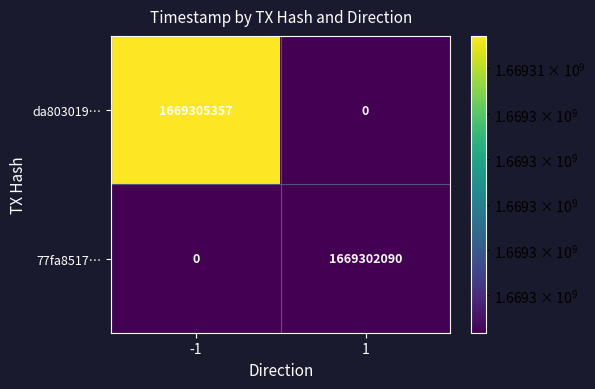

What is the sum of the 77fa8517… values at -1 and 1?

1669302090